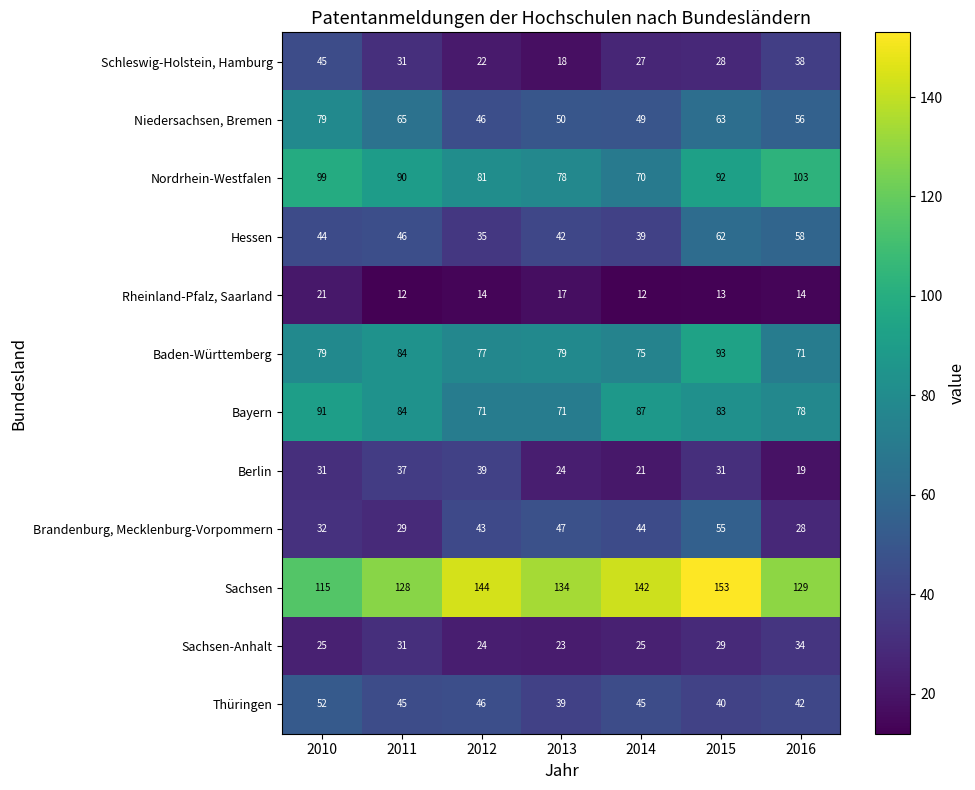

What is the difference between the maximum and minimum values in the Bayern series?

20